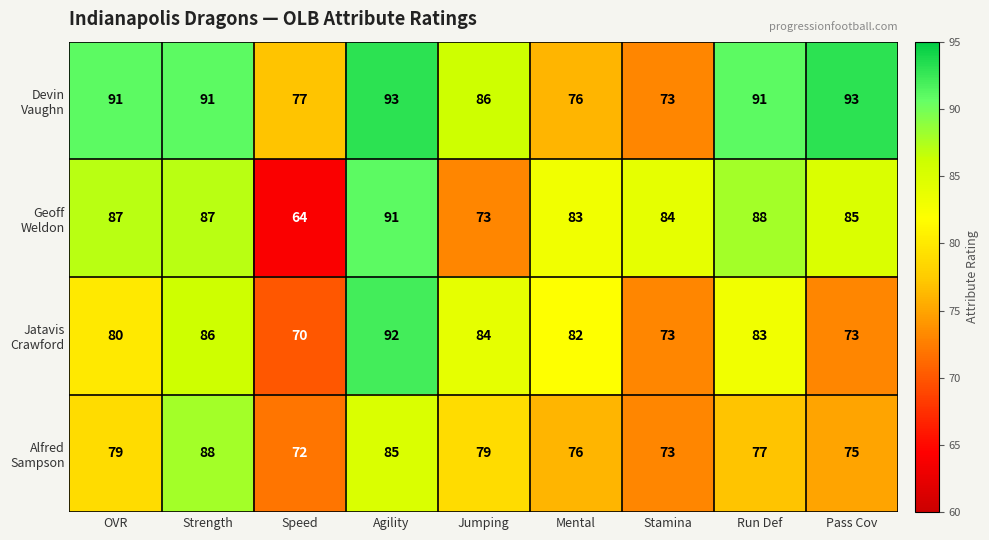

What is the smallest value displayed?

64